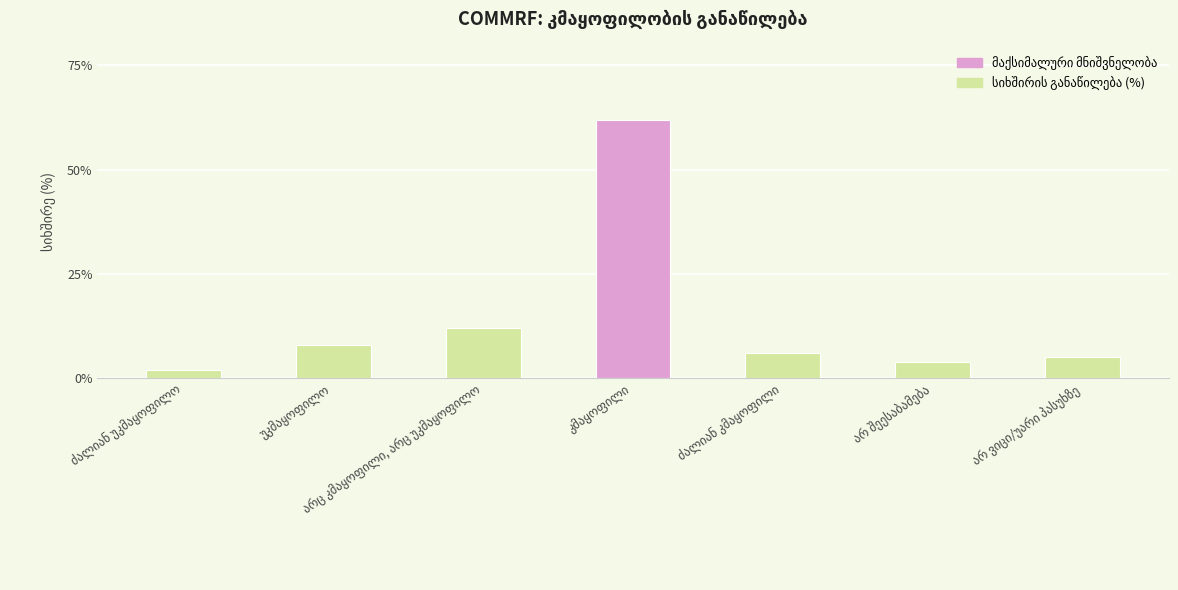

What is the maximum value shown in the chart?

62